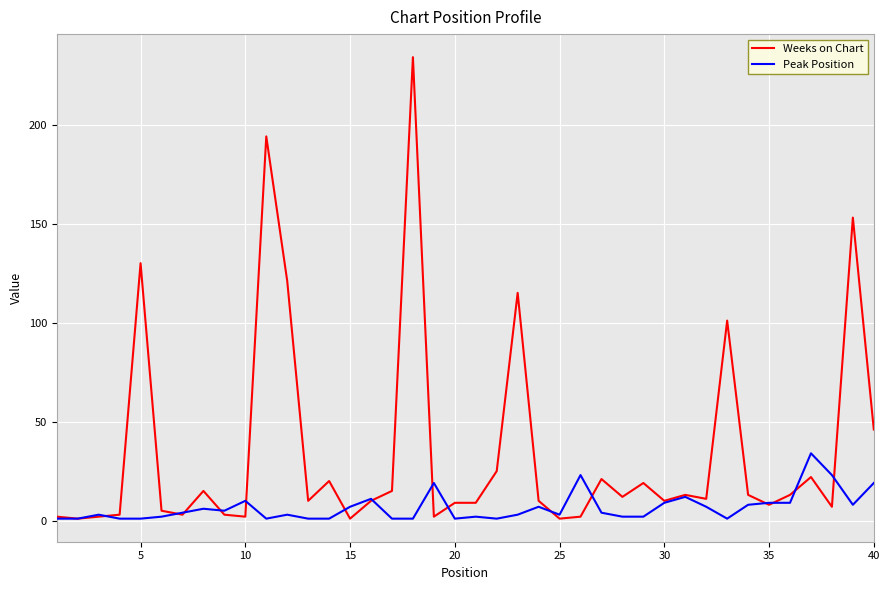

List the series in order of their overall mean, highest first.

Weeks on Chart, Peak Position